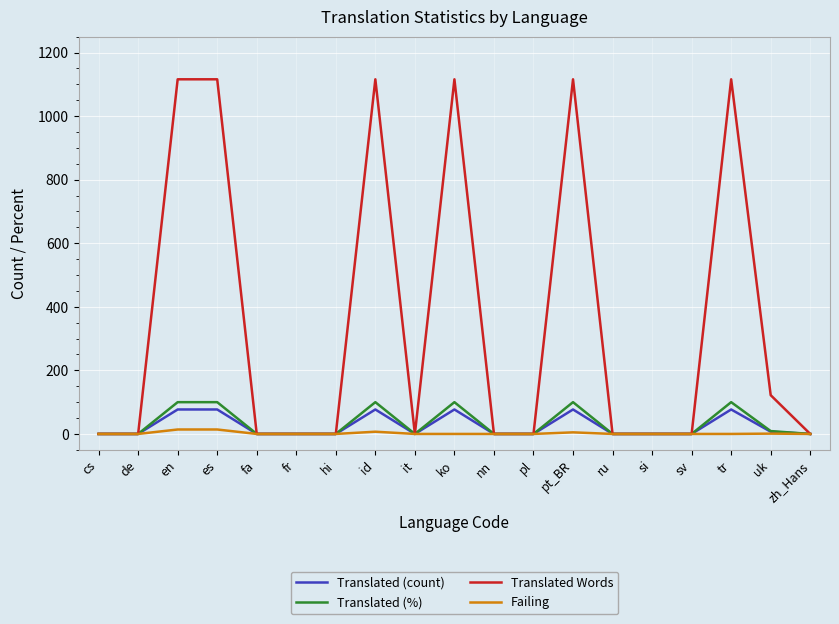

What is the average value of the Translated (%) series?

32